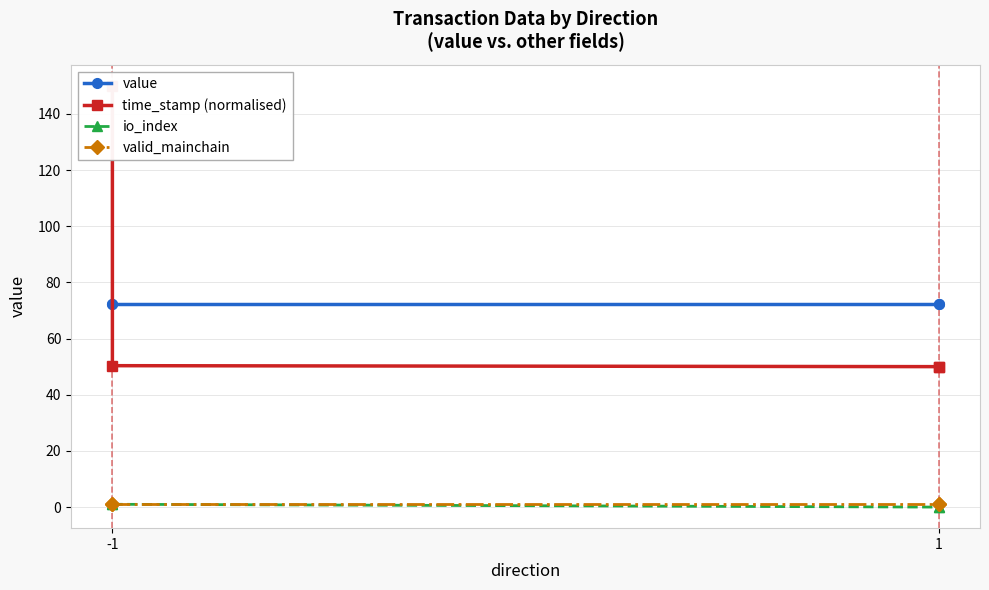

Where is value nearest to the value 72?

-1